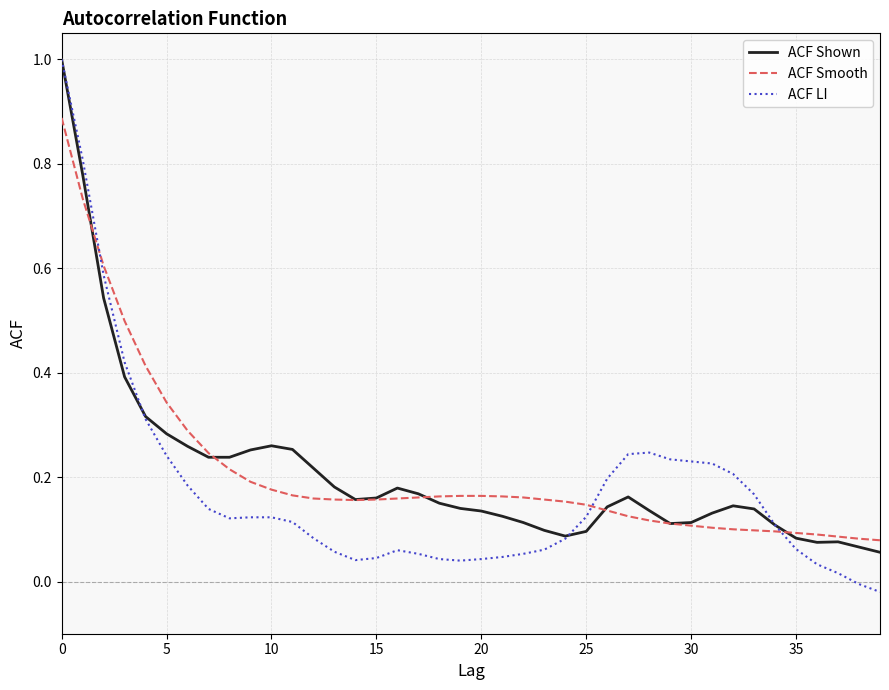

Which series has the largest range (max minus min)?

ACF LI